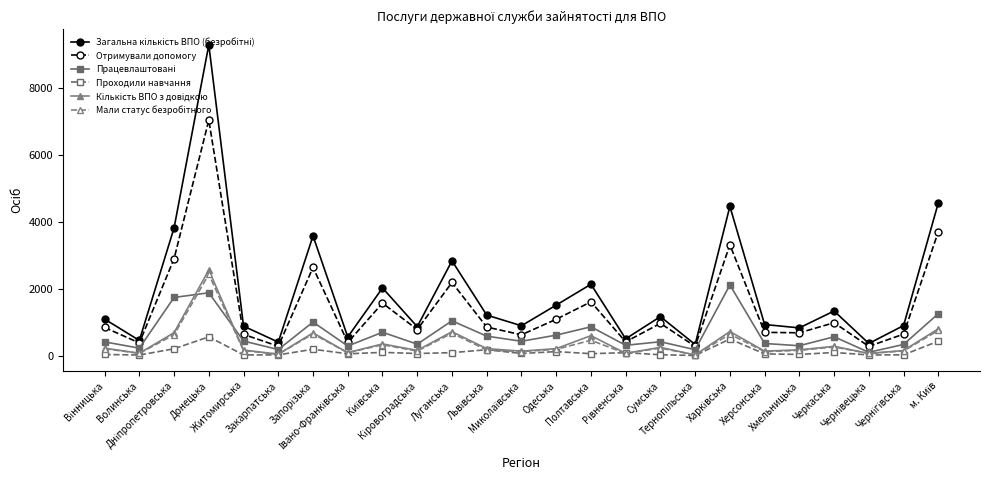

What position from the right is Сумська?

9